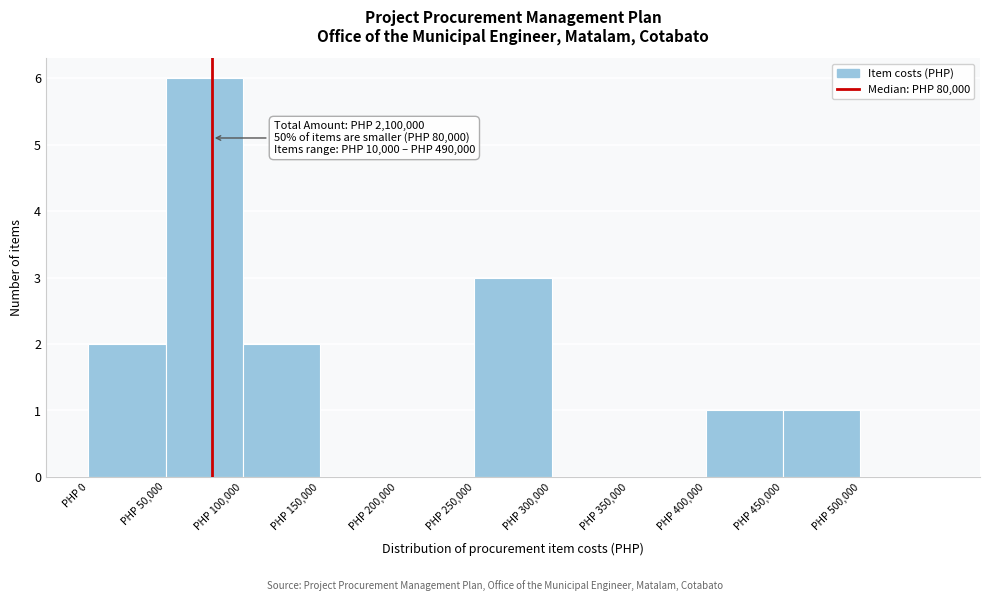

Over which range of the x-axis is the bar tallest?

50000 to 100000